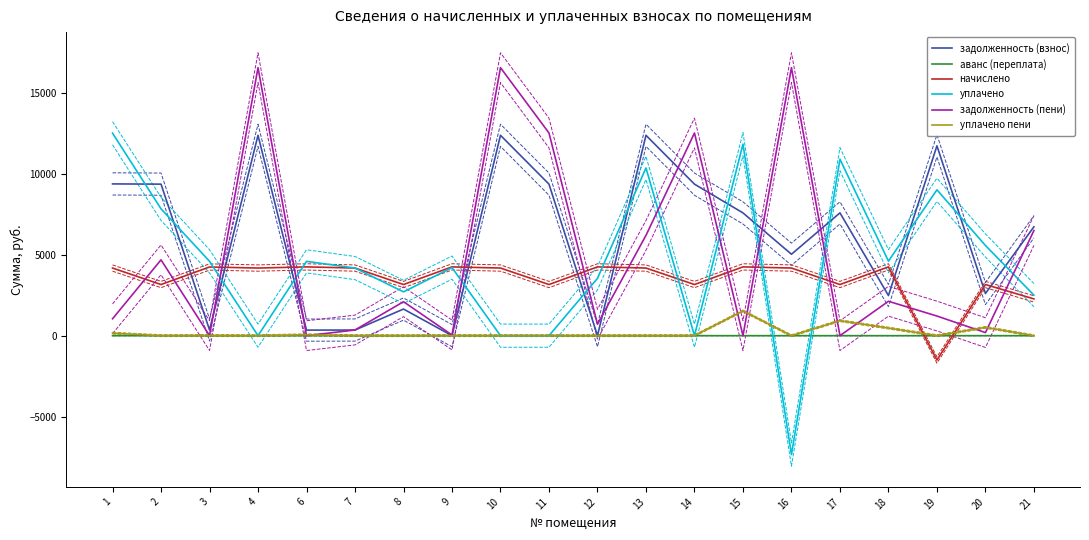

What is the value of the задолженность (пени) point at the 13th from the left?

12506.2